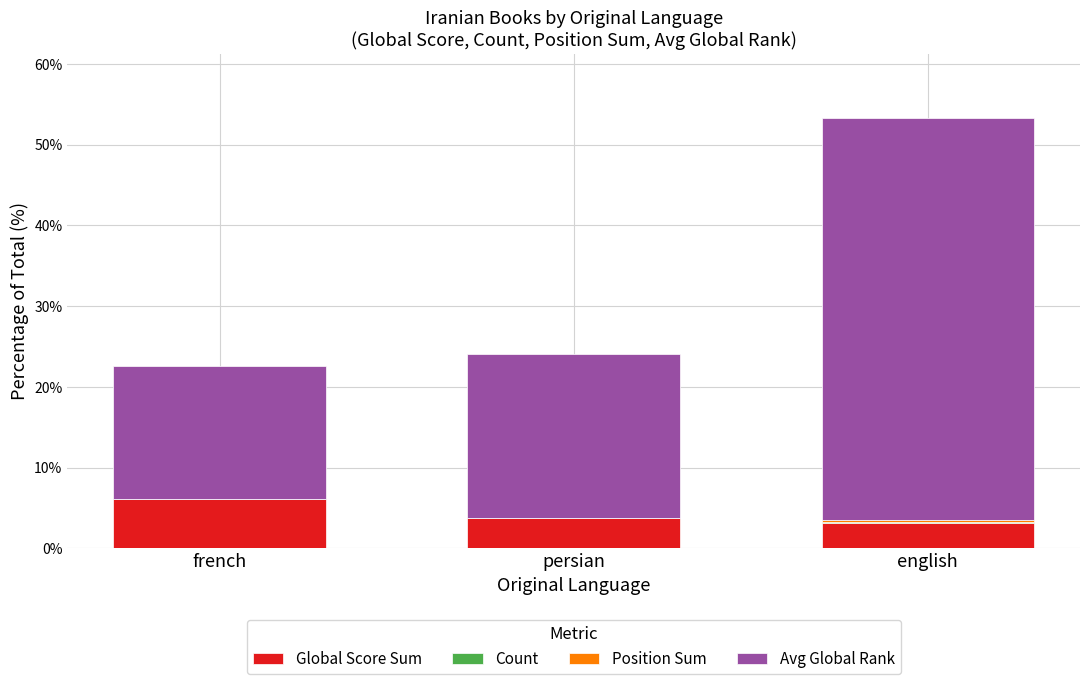

Which category has the highest value in the Global Score Sum series?

french